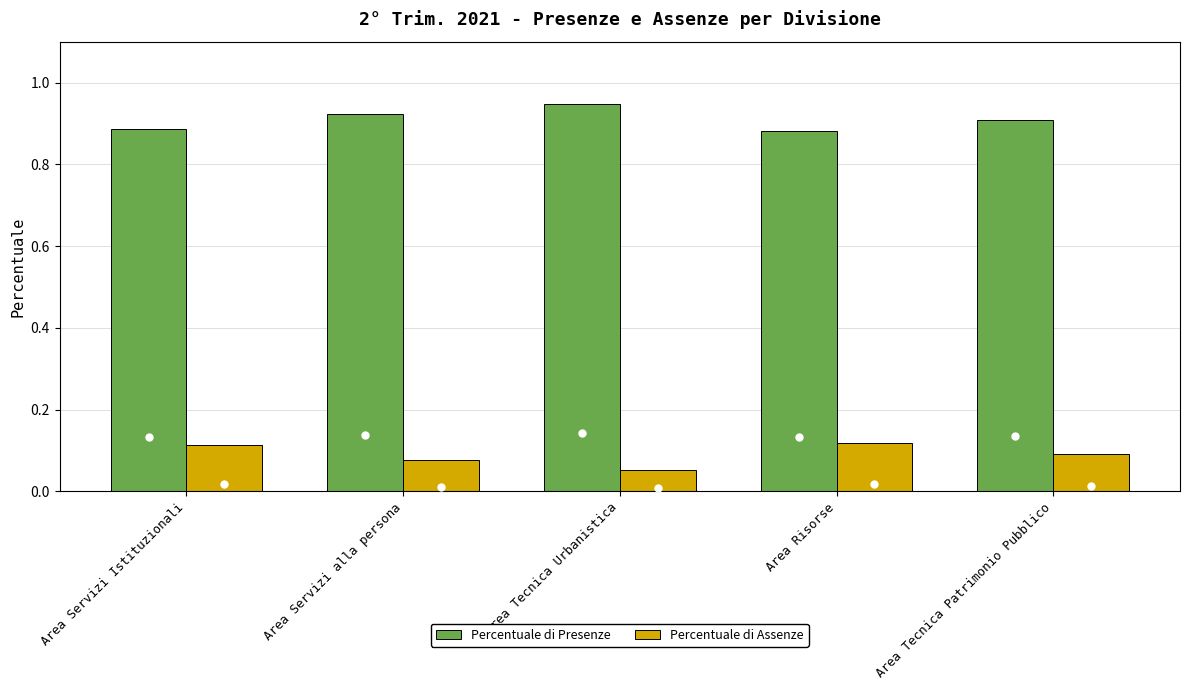

Rank the series at Area Risorse from lowest to highest value.

Percentuale di Assenze, Percentuale di Presenze